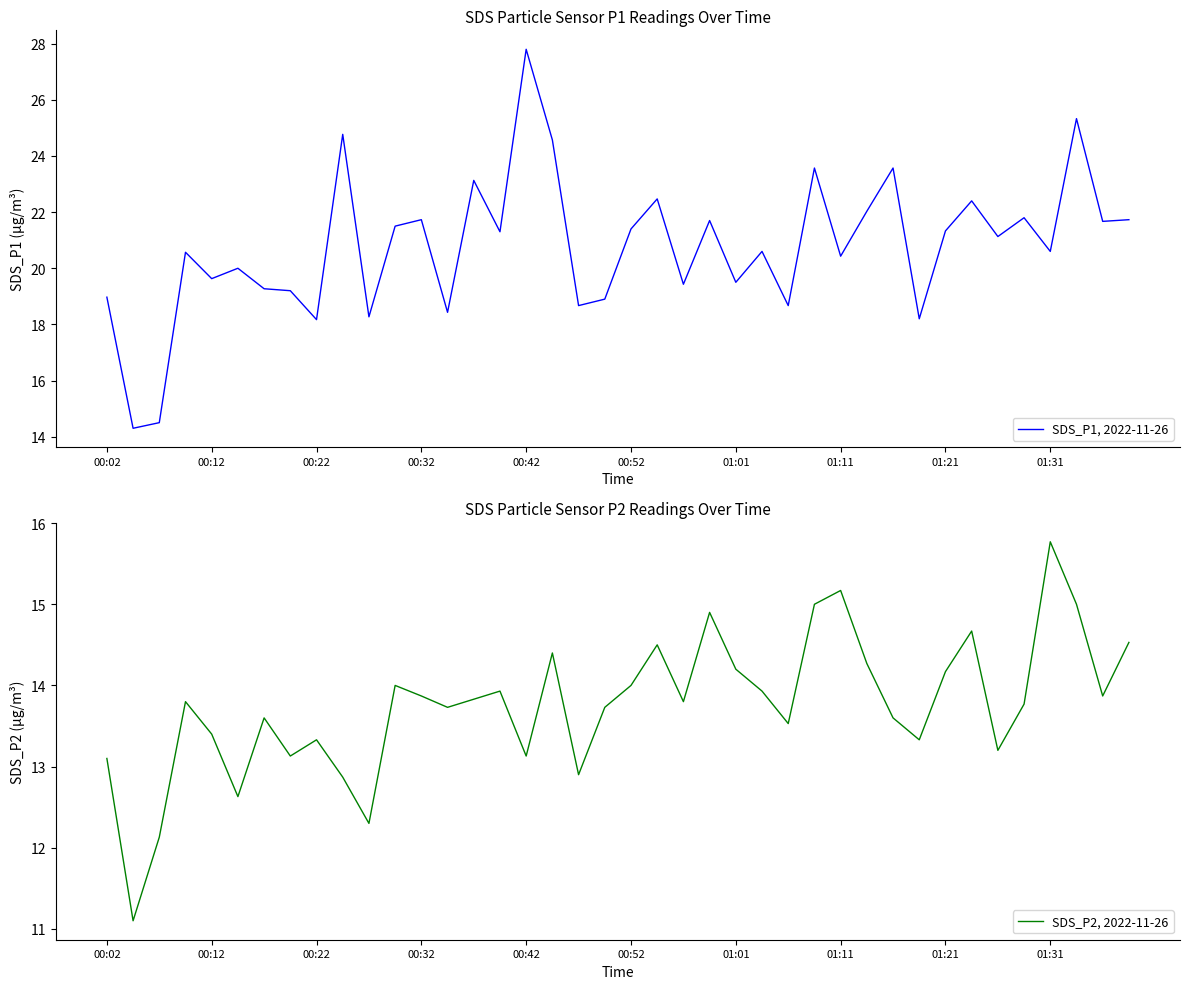

What is the maximum value for SDS_P1, 2022-11-26?

27.8